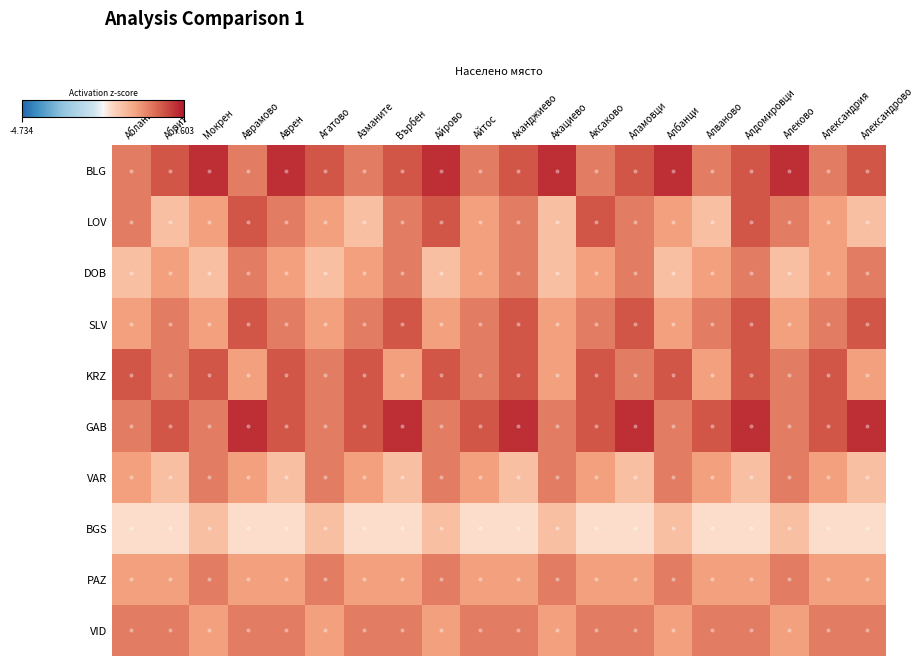

At which category is the sum across all series the highest?

Алдомировци